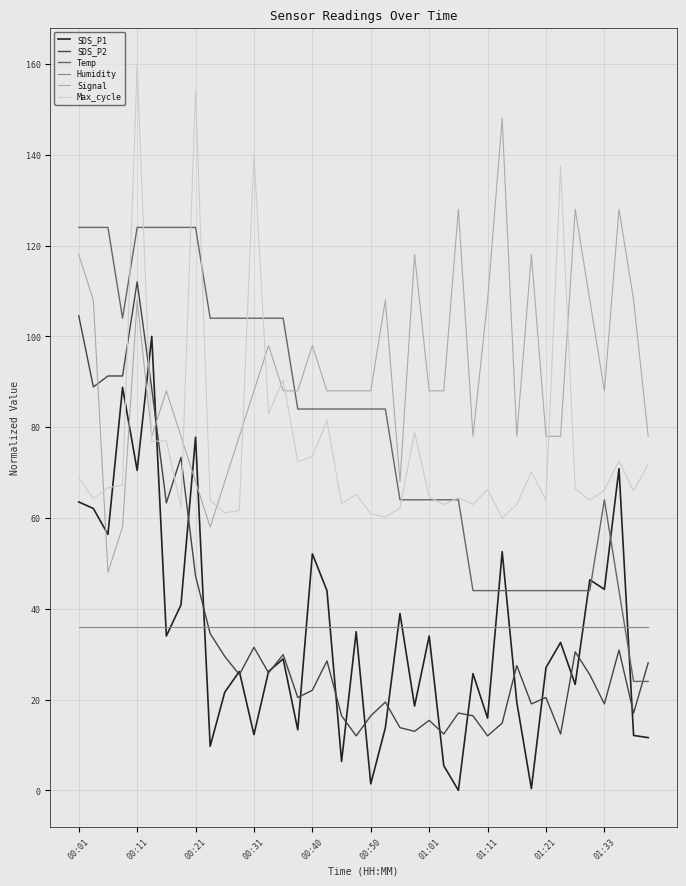

True or false: Max_cycle and Humidity intersect in this chart.

False